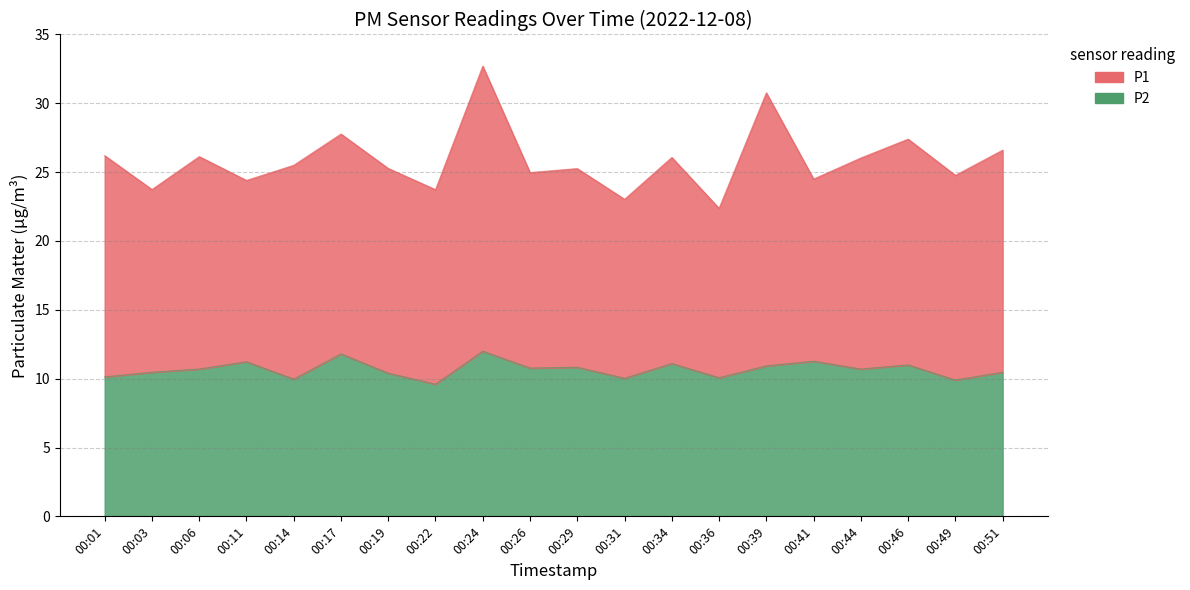

How many values exceed 10?

17